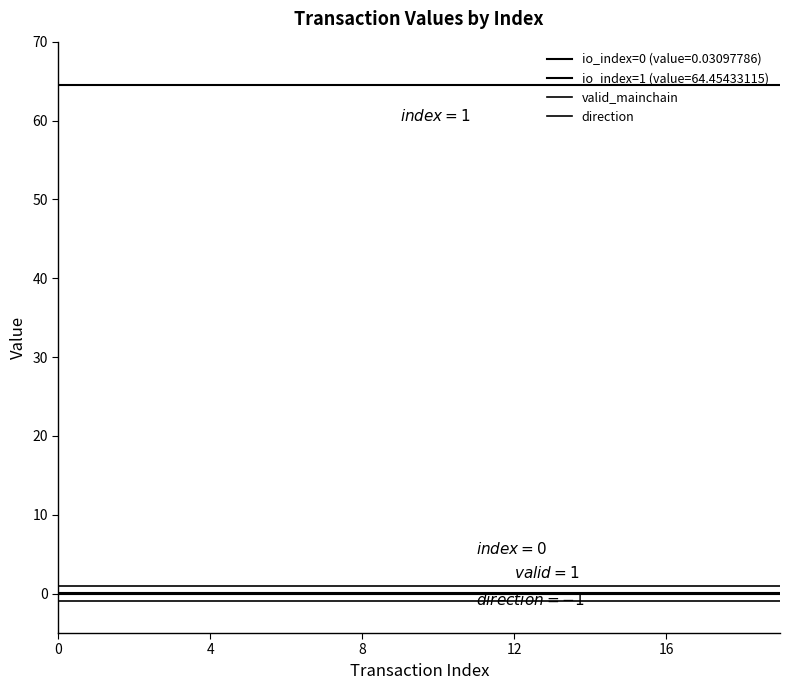

Which series has the largest range (max minus min)?

valid_mainchain